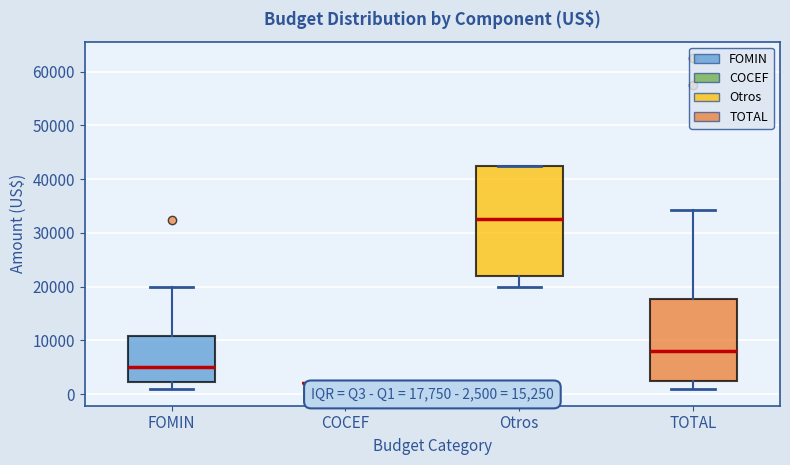

Comparing the boxes themselves (not the whiskers), which one is the tallest?

Otros